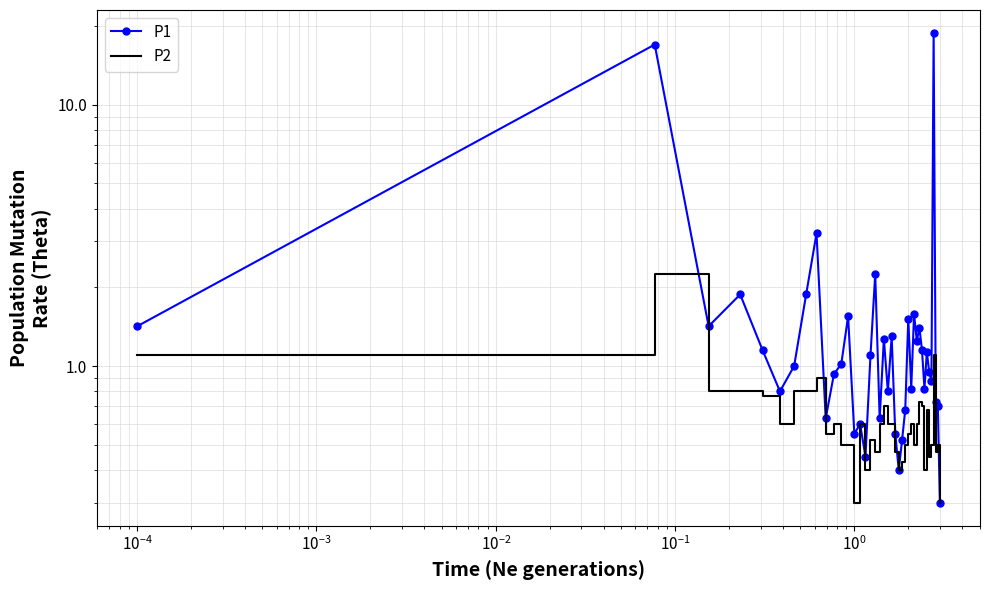

True or false: P2 and P1 cross at least once.

False